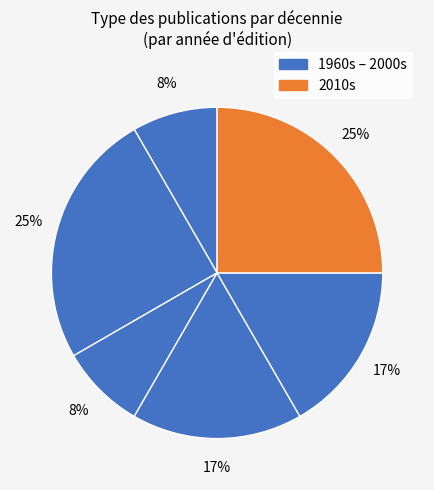

Count the number of slices in the pie.

6